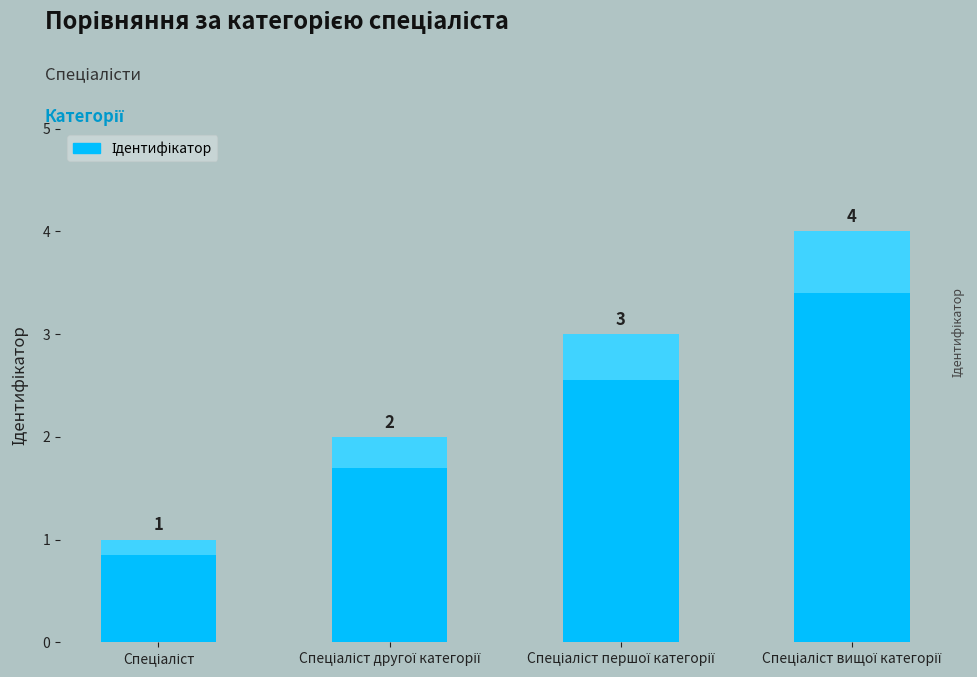

Read the value at Спеціаліст першої категорії.

3